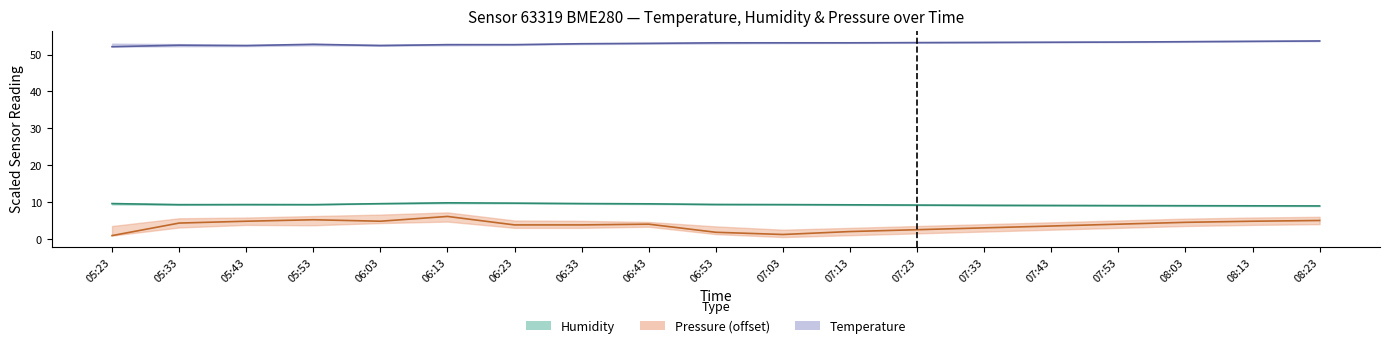

Rank the series by their maximum value, from highest to lowest.

Temperature, Humidity, Pressure (offset)